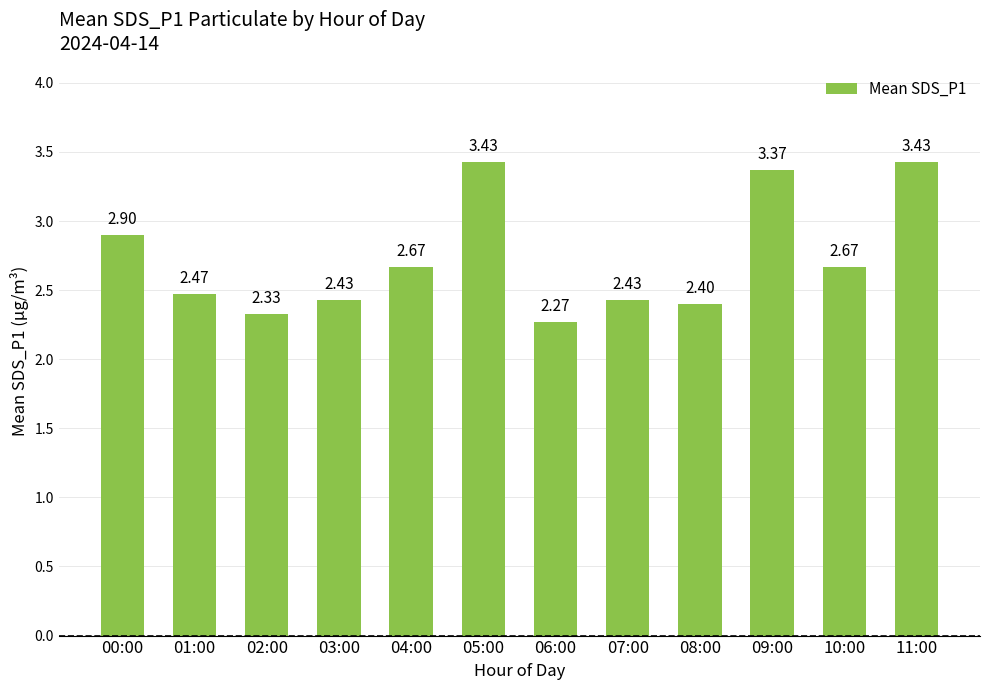

What is the ratio of the value at 03:00 to the value at 05:00?

0.7